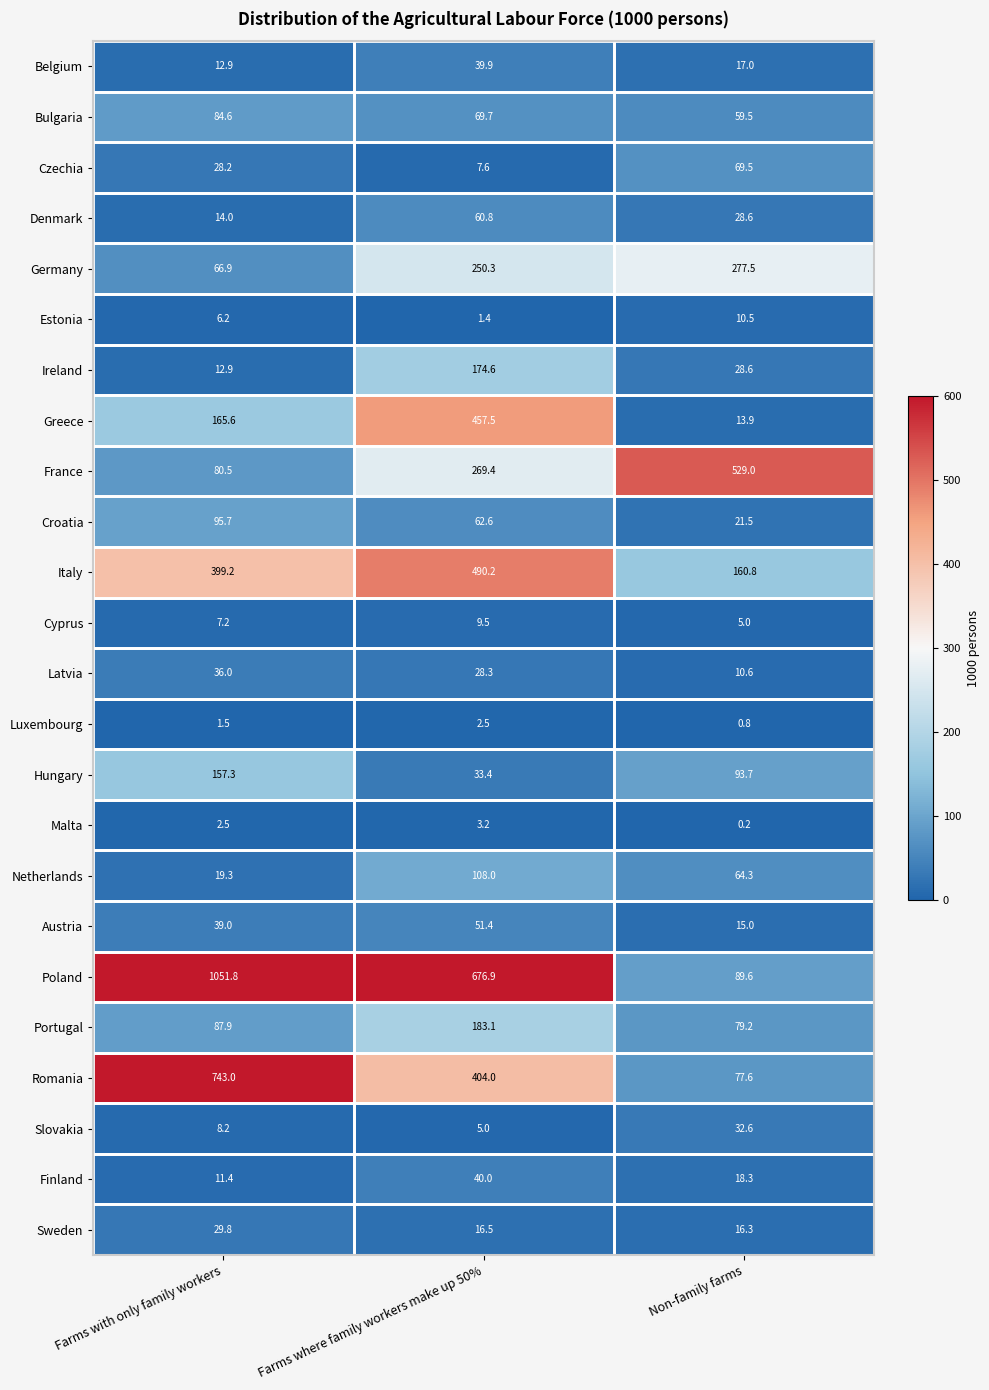

What is the total value across all series at Non-family farms?

1719.6